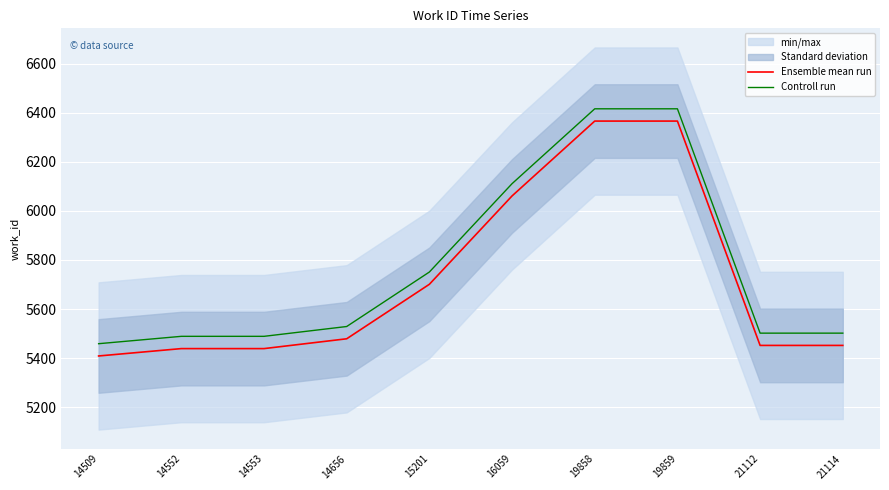

The Controll run series shows 2432 at 14656. True or false?

False